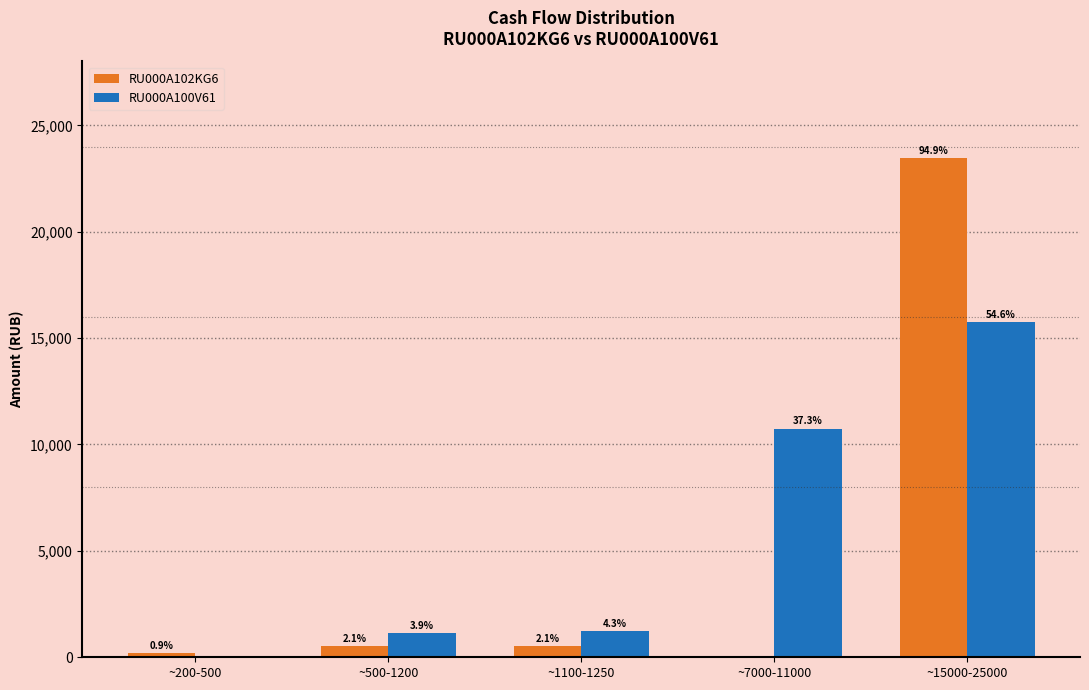

How many groups of bars are there?

5